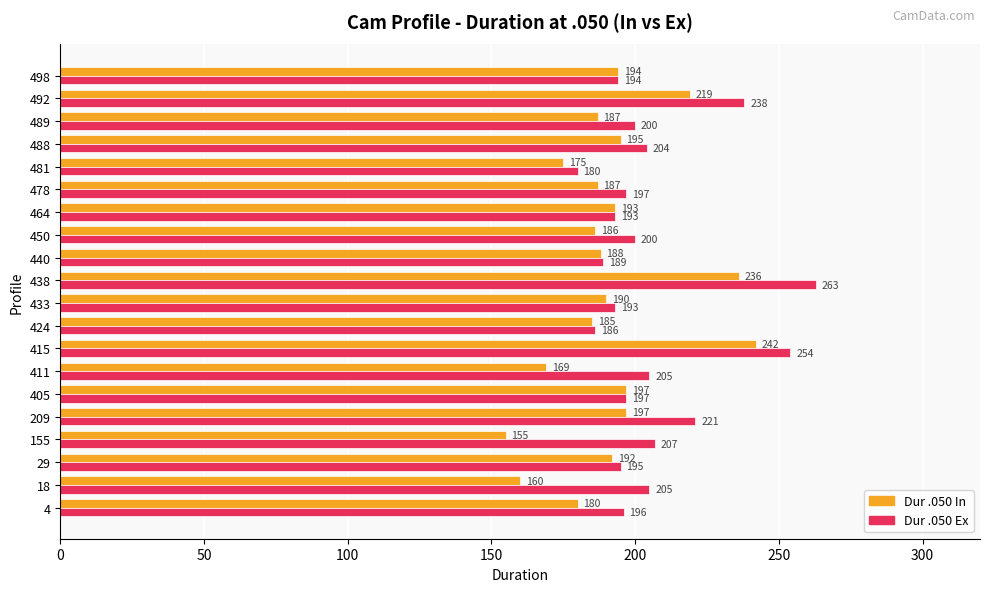

Which series changed the most between 209 and 433?

Dur .050 Ex